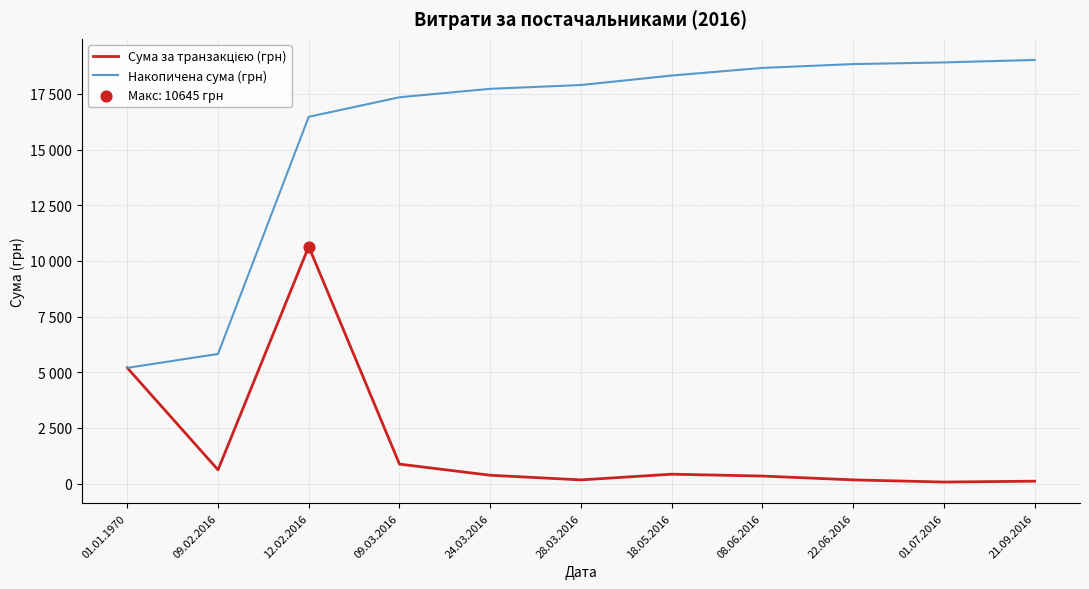

At which category is the sum across all series the highest?

12.02.2016